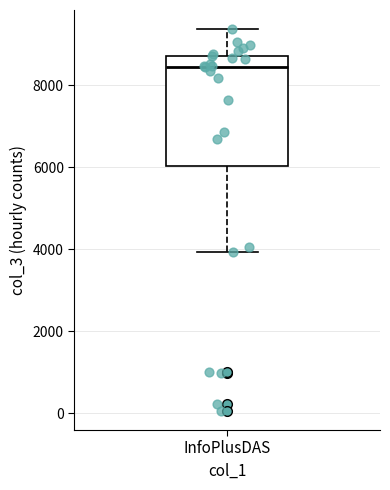

Where does the upper whisker of the box for InfoPlusDAS end on the y-axis? The values are not printed on the chart, so give them approximately, as read against the axis.

9400